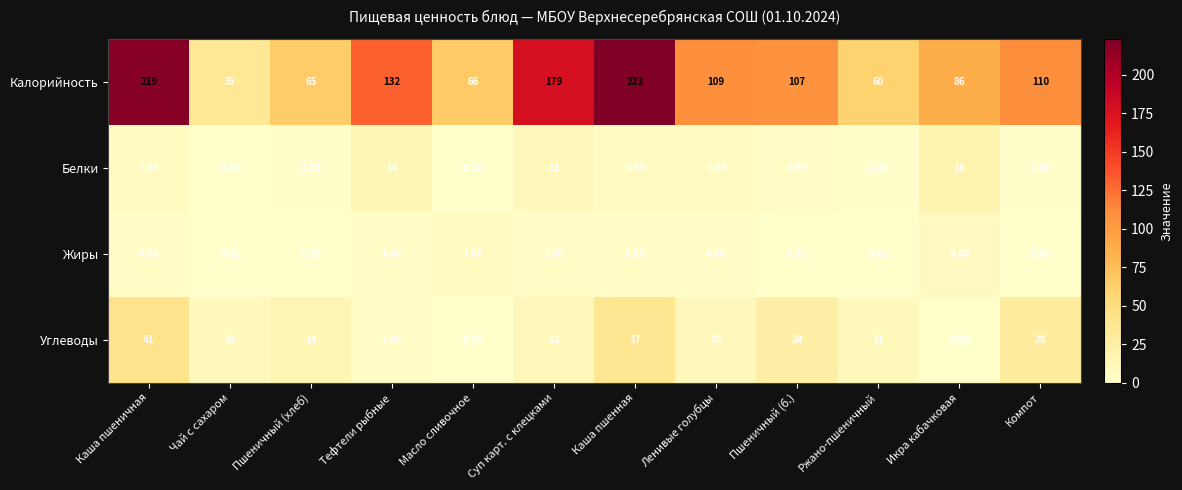

At which label is Калорийность closest to 129?

Тефтели рыбные